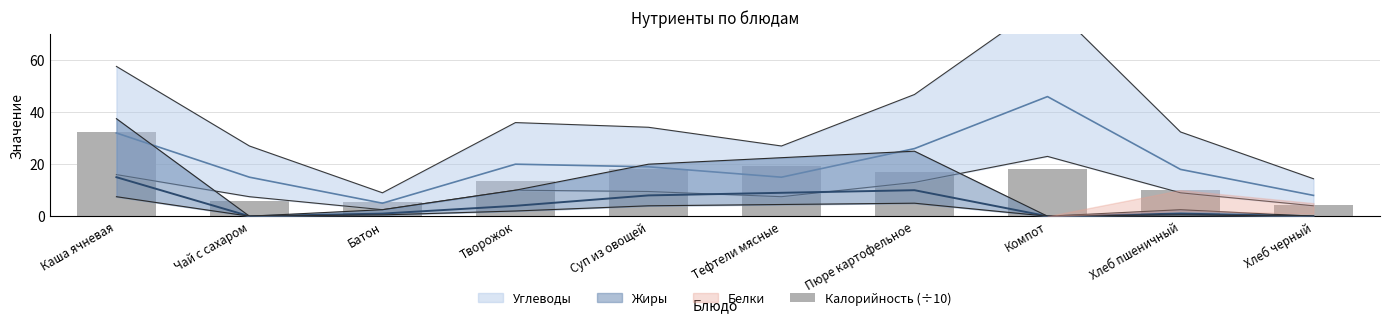

Which category has the lowest value across all series?

Хлеб черный